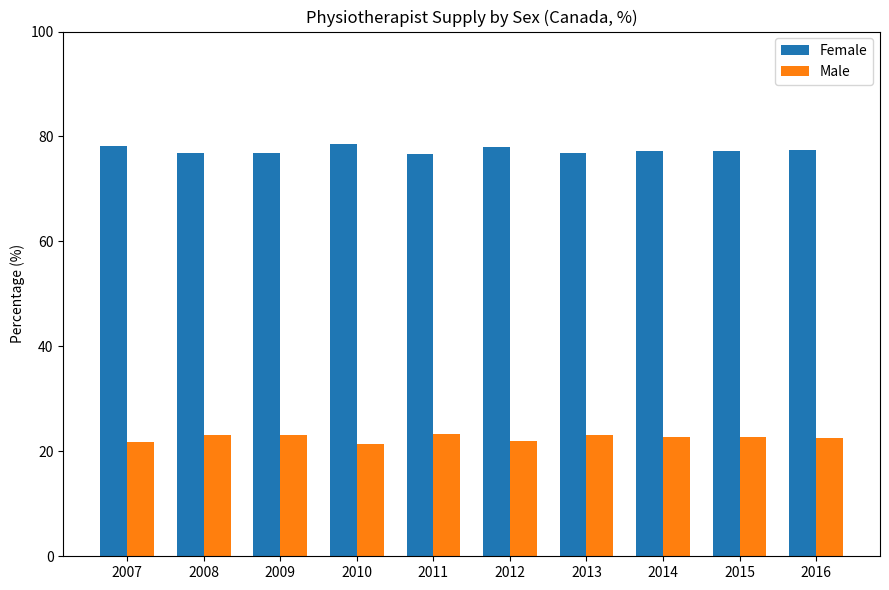

What is the approximate value of Female at 2011?

76.8